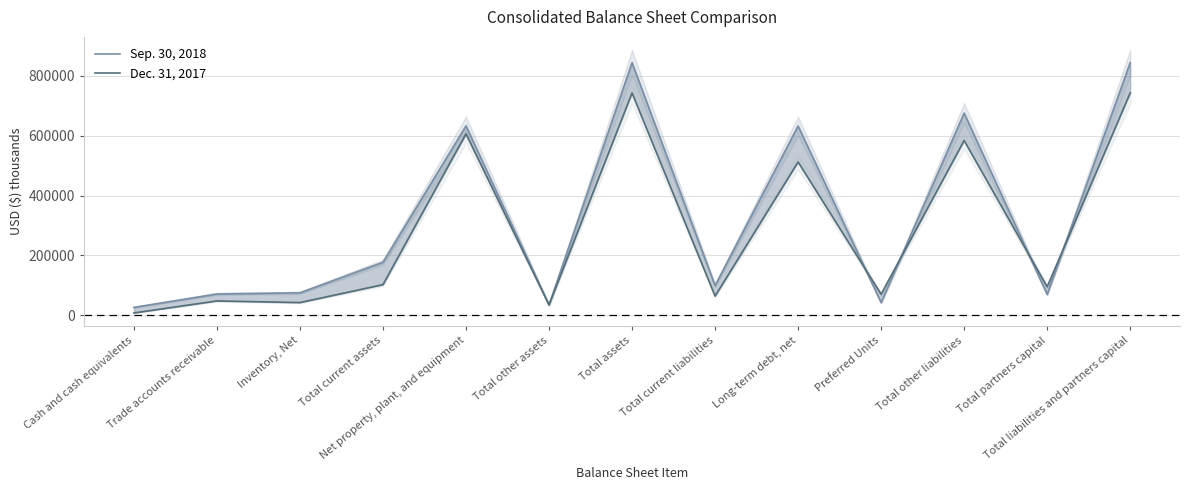

Which series has the largest range (max minus min)?

Sep. 30, 2018